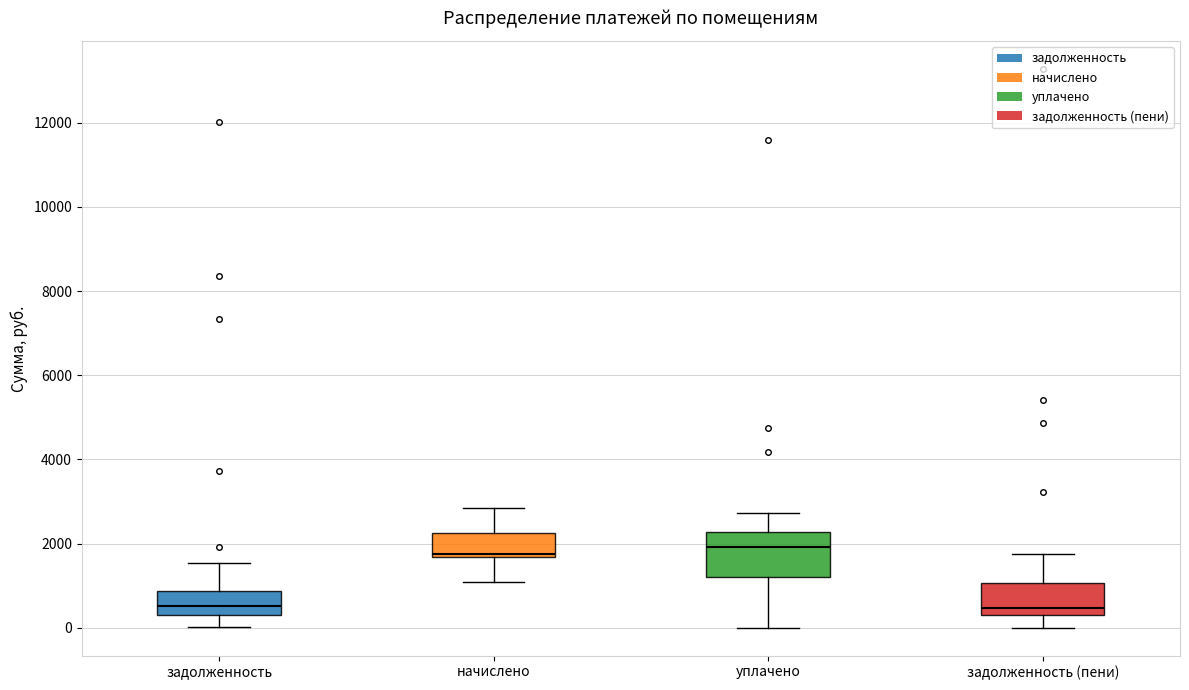

Where is the upper edge of the box for задолженность (пени) on the y-axis? The values are not printed on the chart, so give them approximately, as read against the axis.

1000